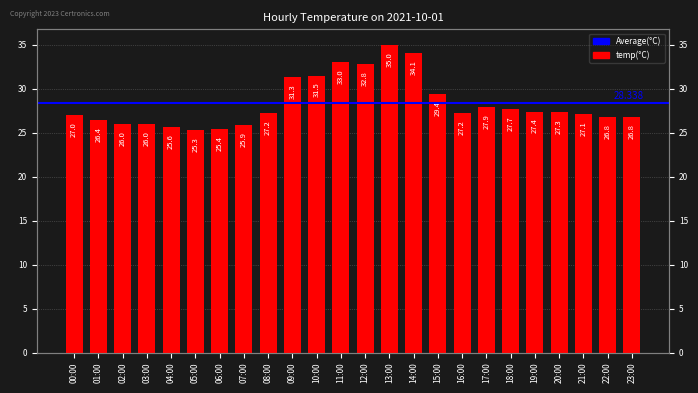

What position from the left is 09:00?

10